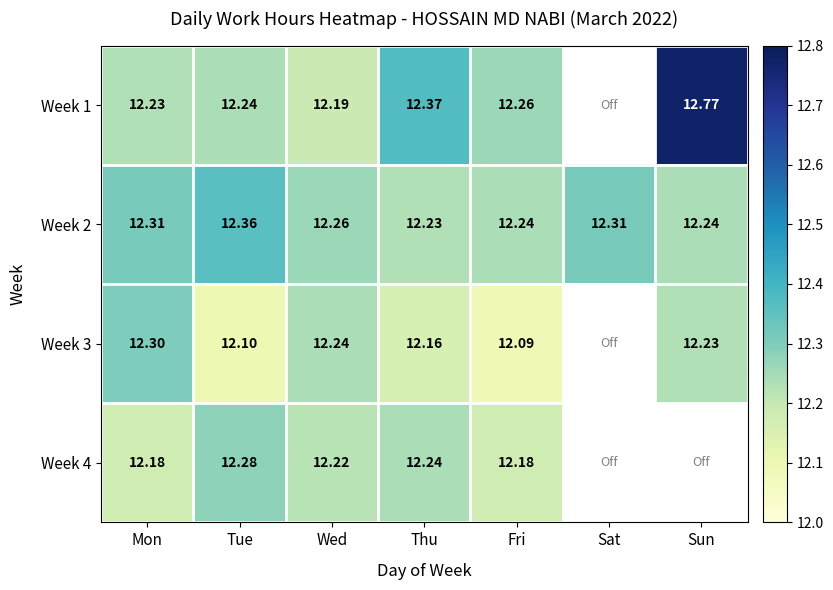

What is the difference between the highest and lowest values at Sat?

12.3